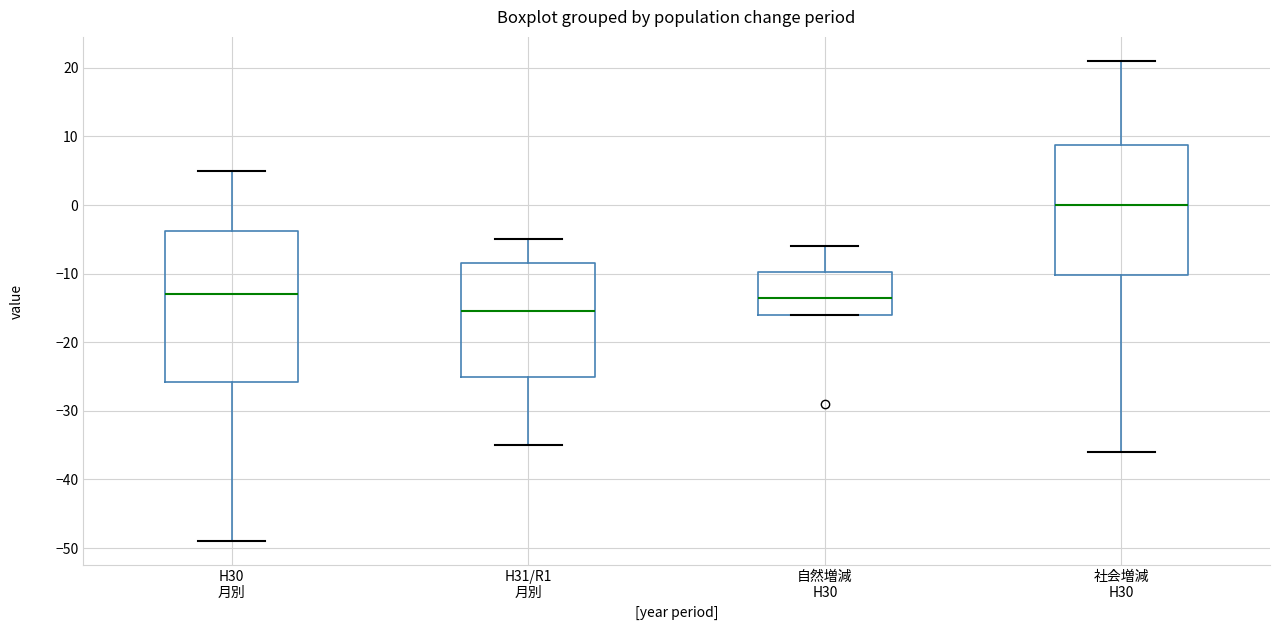

Which box is the tallest, from its lower edge to its upper edge?

H30 月別